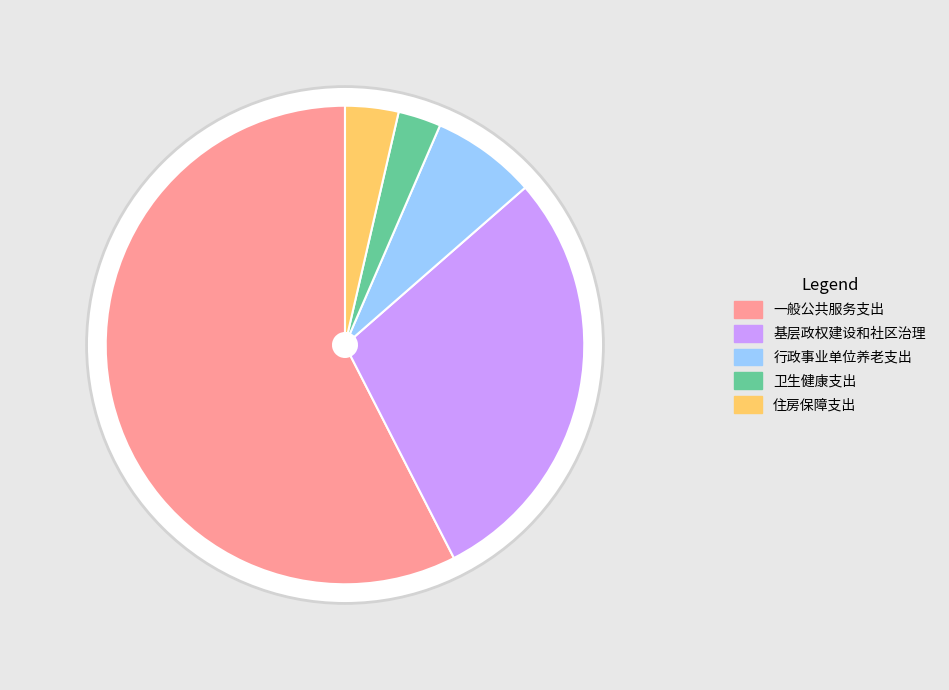

Rank the categories by value from lowest to highest.

卫生健康支出, 住房保障支出, 行政事业单位养老支出, 基层政权建设和社区治理, 一般公共服务支出